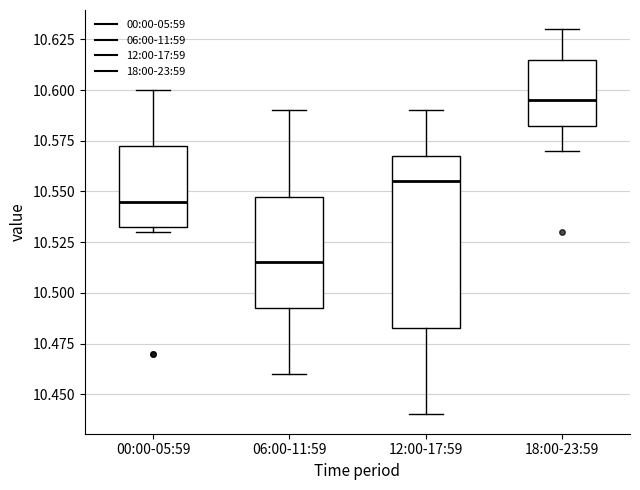

Reading left to right, transcribe this box plot: for each box, give where its median line is, the range the box spans, and where its two whiskers end, as read against the y-axis. The values are not printed on the chart, so give them approximately, as read against the axis.

00:00-05:59: median 10.545, box 10.535 to 10.575, whiskers 10.530 to 10.600
06:00-11:59: median 10.515, box 10.495 to 10.550, whiskers 10.460 to 10.590
12:00-17:59: median 10.555, box 10.485 to 10.570, whiskers 10.440 to 10.590
18:00-23:59: median 10.595, box 10.585 to 10.615, whiskers 10.570 to 10.630